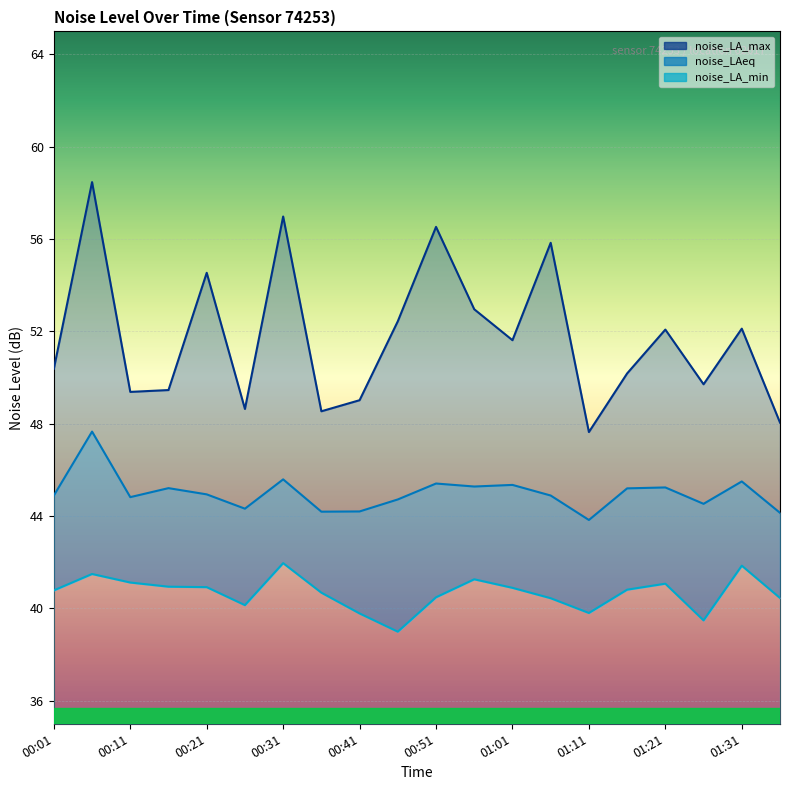

What is the lowest value of the noise_LAeq series?

43.8